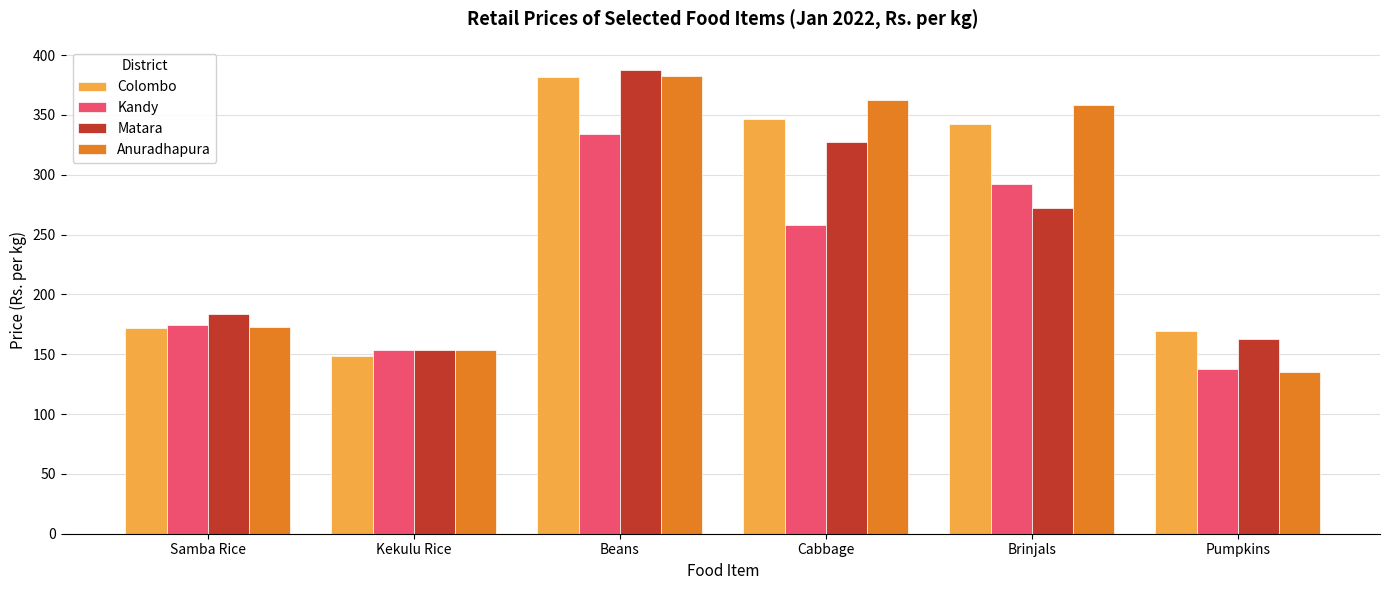

Where is Anuradhapura nearest to the value 258?

Samba Rice